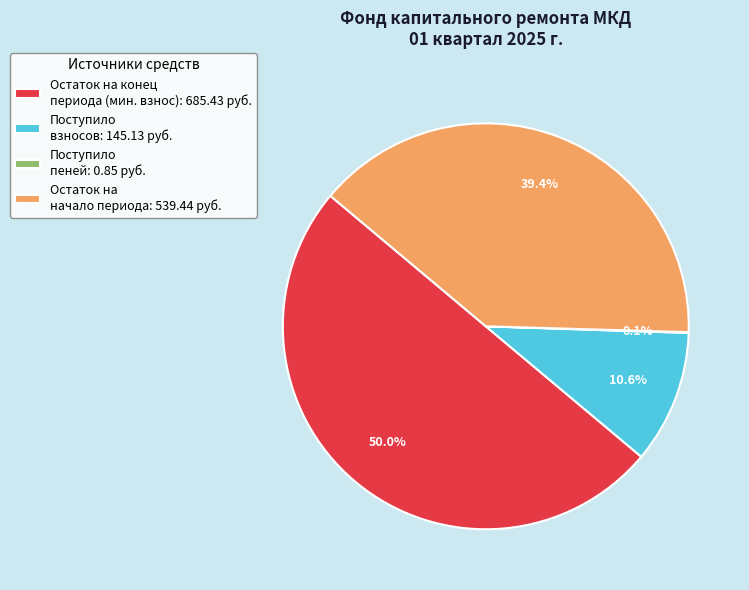

Approximately how many times larger is the value at Остаток на конец периода (мин. взнос): 685.43 руб. compared to Остаток на начало периода: 539.44 руб.?

1.3